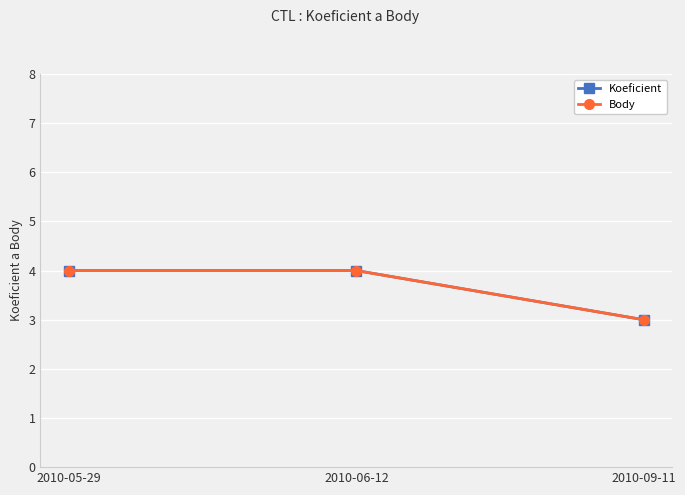

Is this an area chart (filled region under the line)?

No